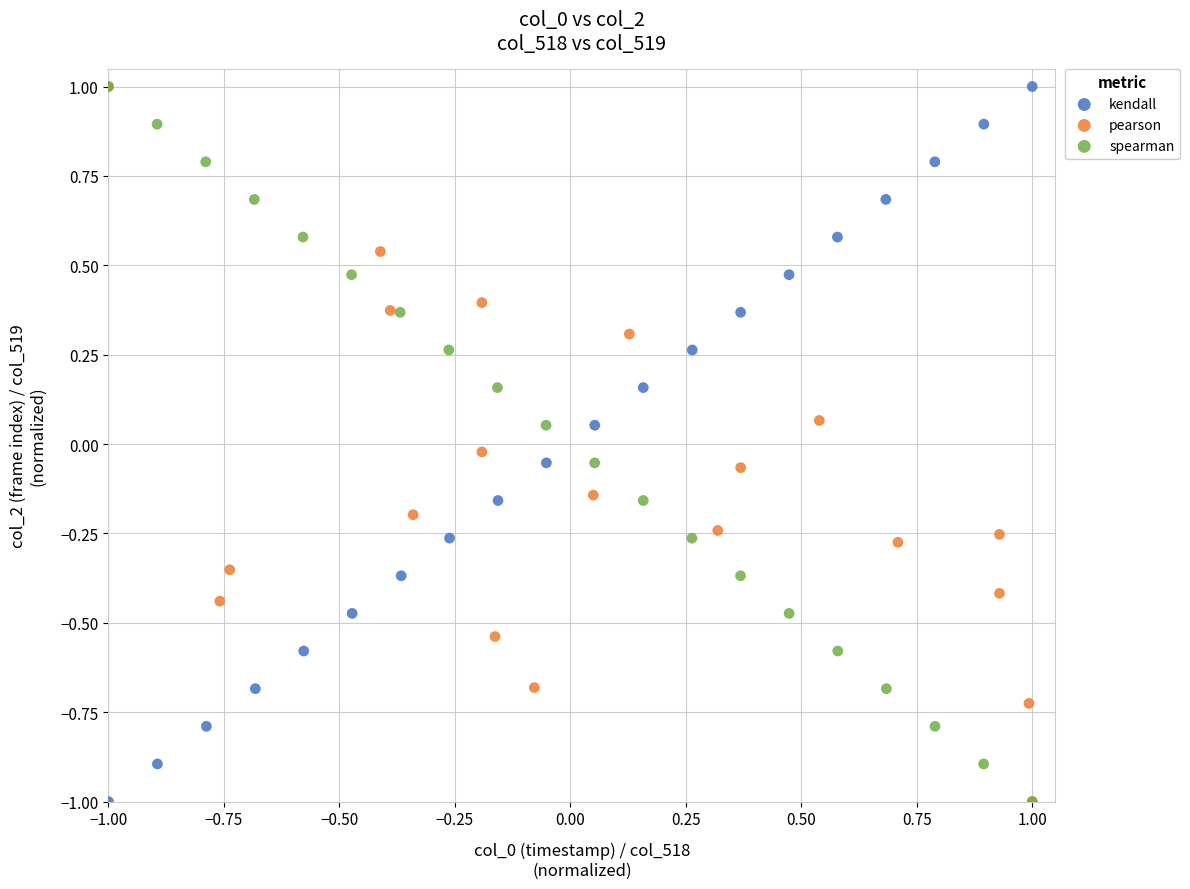

What are all the series names shown in the legend?

kendall, pearson, spearman